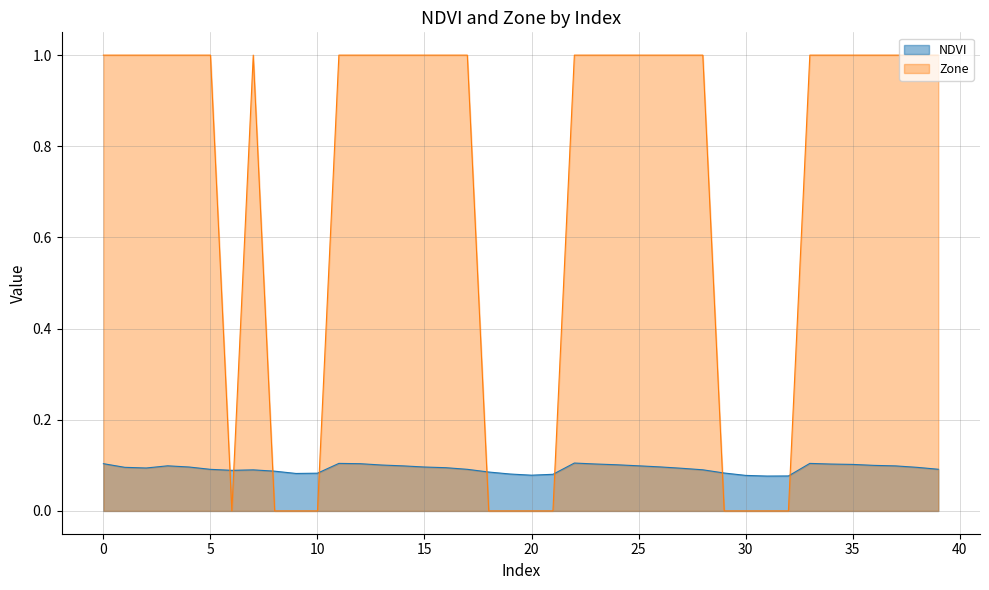

Where do NDVI and Zone first cross each other?

5 and 6